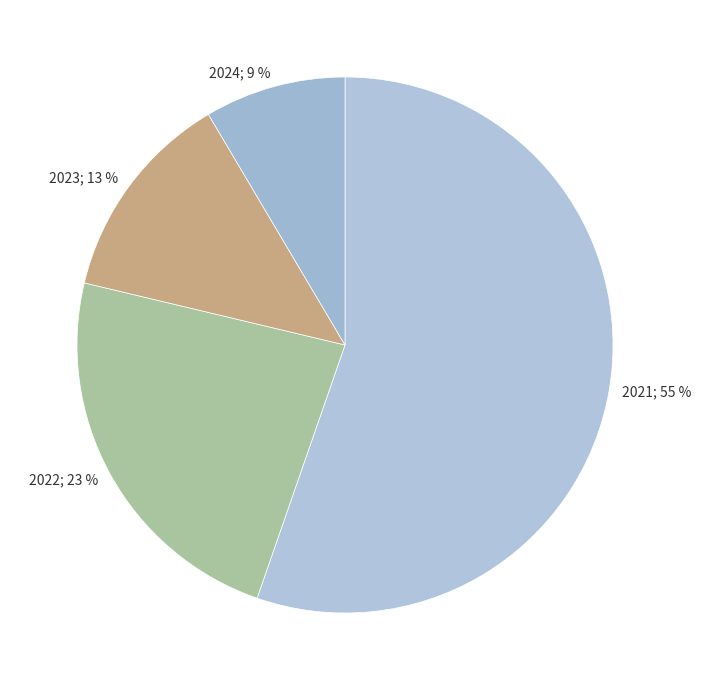

How many slices are in this pie chart?

4